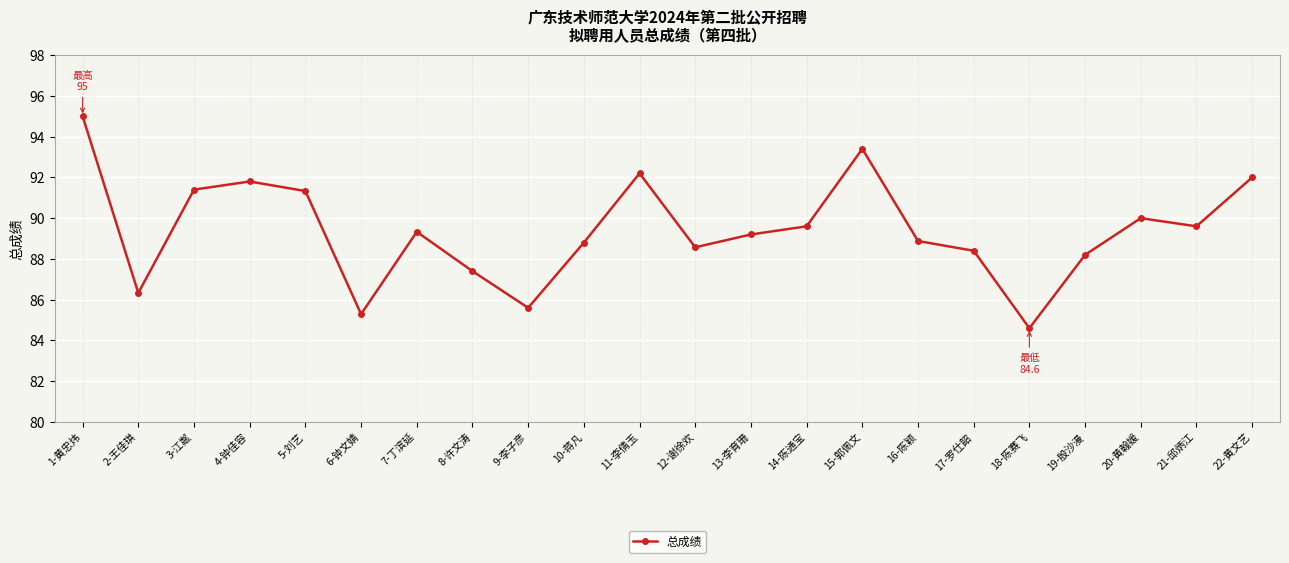

True or false: the data has more than 1 interior local peaks.

True